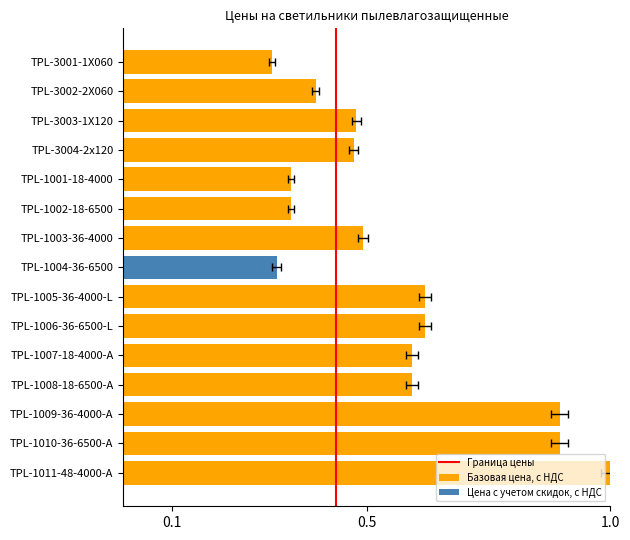

Does the chart contain stacked bars?

No